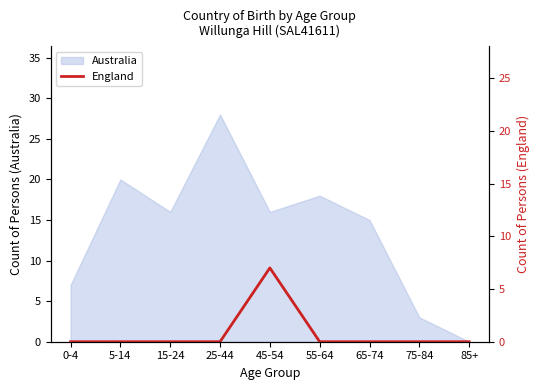

Which has a higher value, 15-24 or 0-4?

15-24